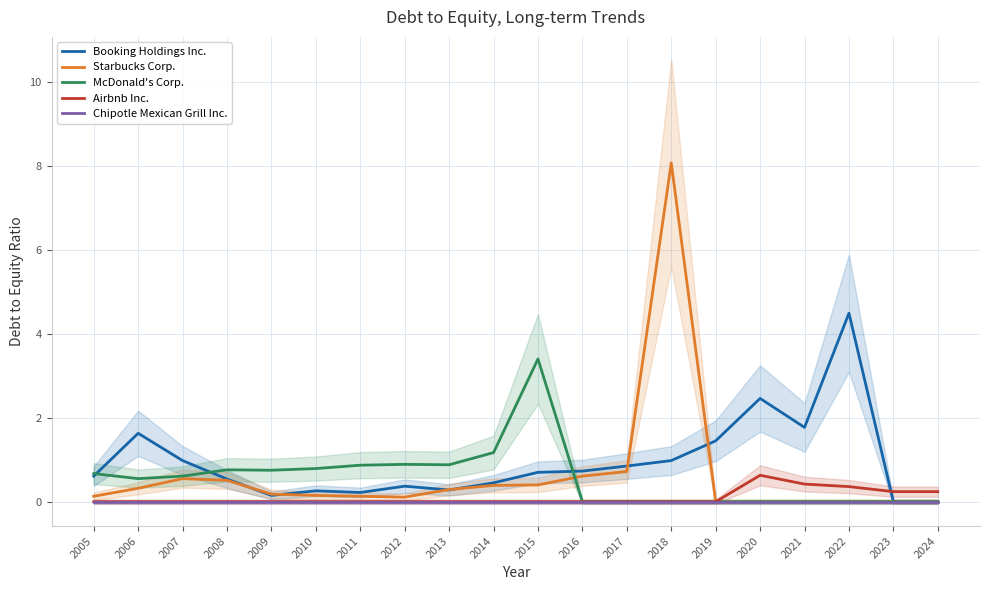

The Booking Holdings Inc. series shows 2.5 at 2019. True or false?

False